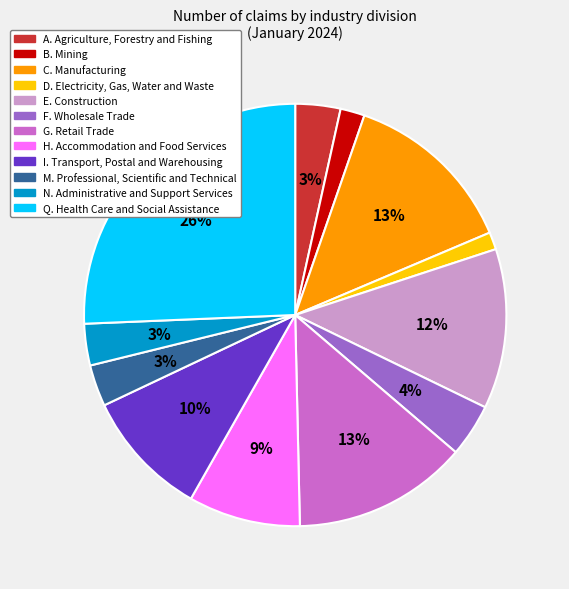

Which has a higher value, C. Manufacturing or Q. Health Care and Social Assistance?

Q. Health Care and Social Assistance